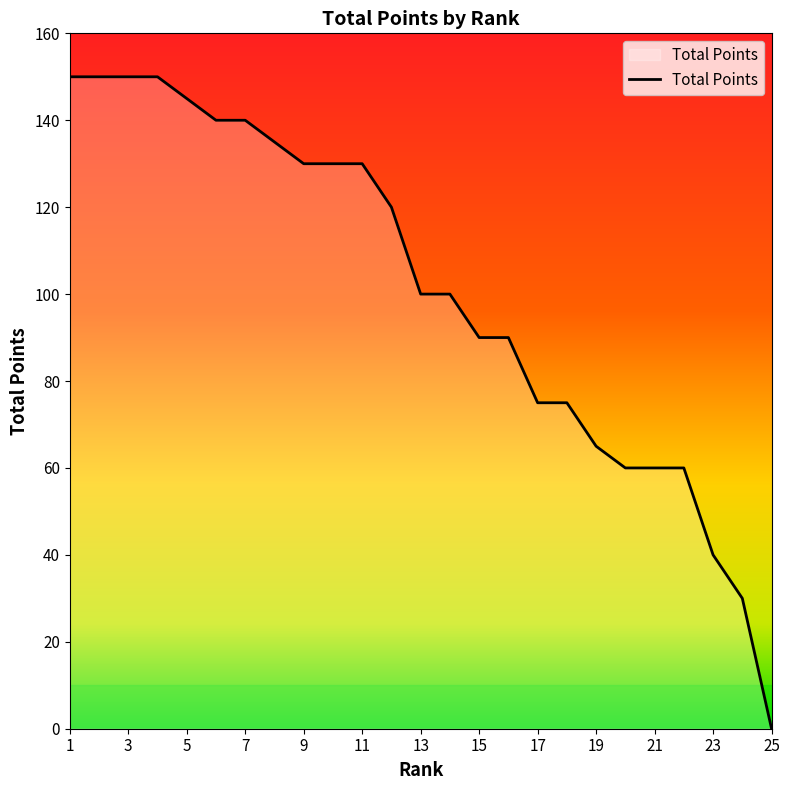

What is the difference between the maximum and minimum values?

150